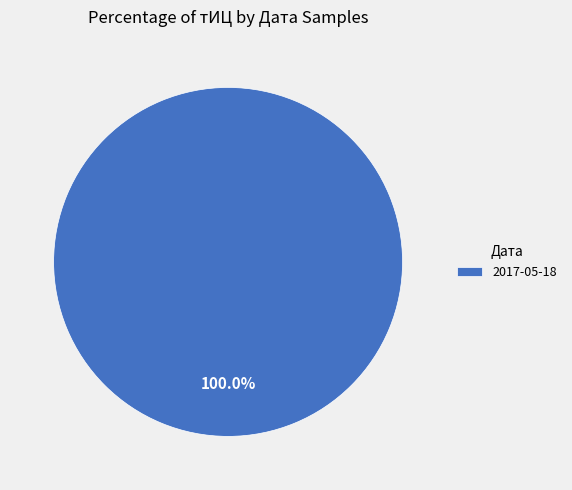

Rank the categories by value from highest to lowest.

2017-05-18